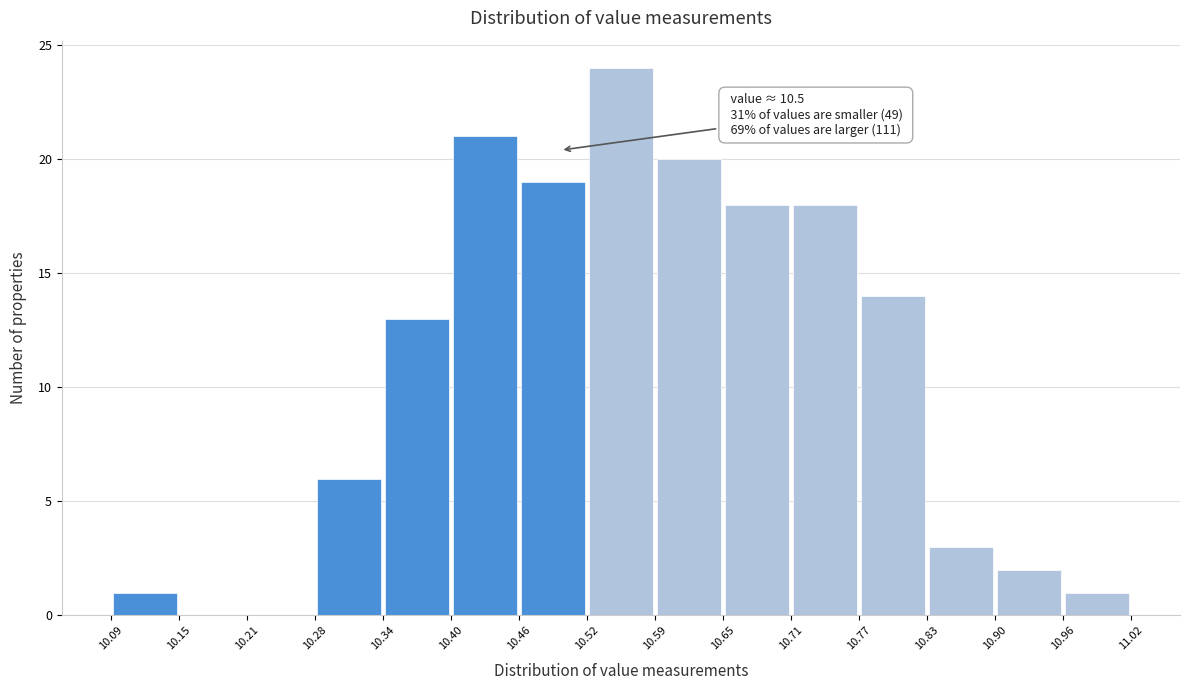

Over which range of the x-axis is the bar tallest?

10.52 to 10.59